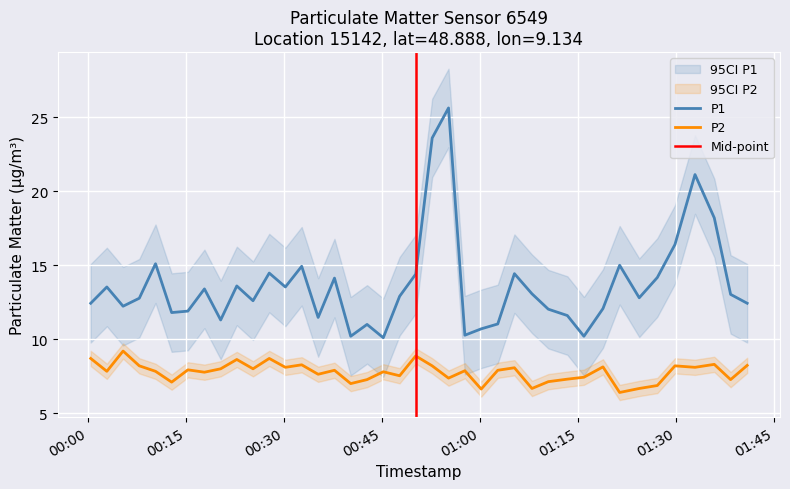

Between 2023-04-06T00:50:11 and 2023-04-06T01:15:55, which is larger?

2023-04-06T00:50:11